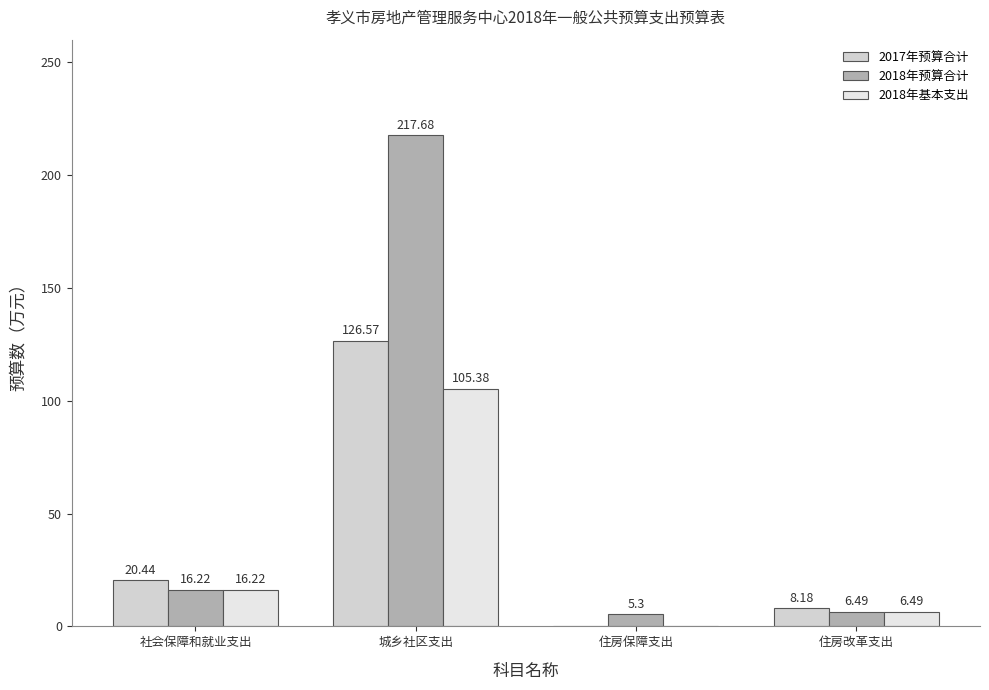

The 2018年基本支出 series shows 6.5 at 住房改革支出. True or false?

True